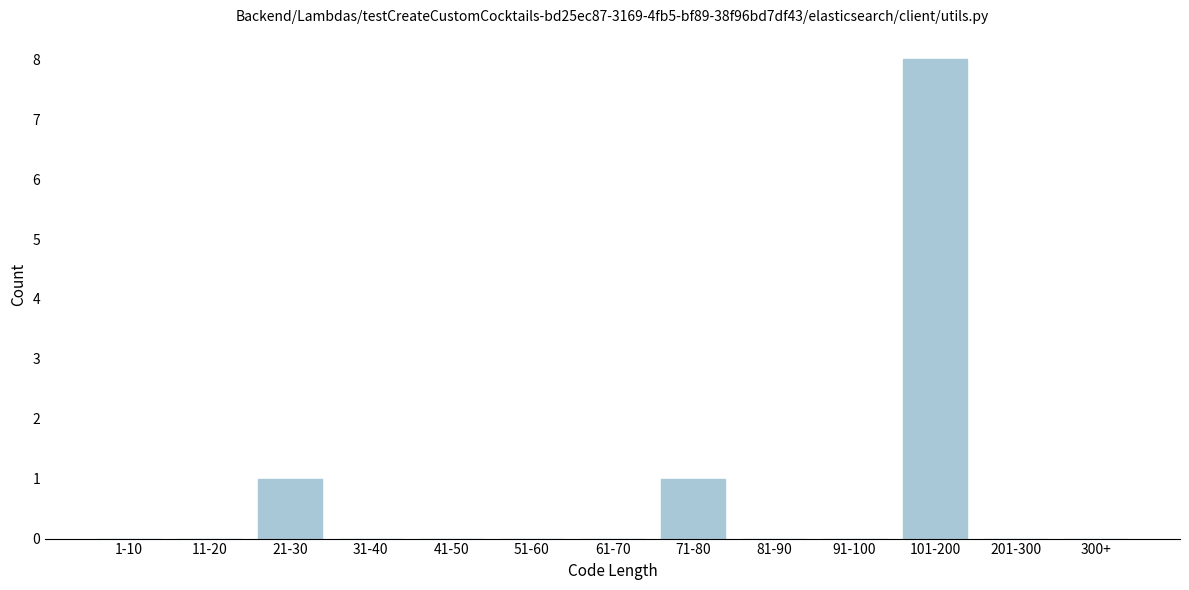

Reading left to right, what are all the values shown in this chart?

1-10=0	11-20=0	21-30=1	31-40=0	41-50=0	51-60=0	61-70=0	71-80=1	81-90=0	91-100=0	101-200=8	201-300=0	300+=0